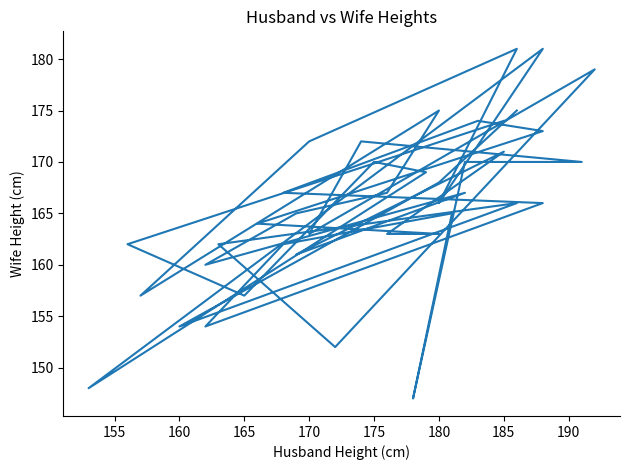

What is the difference between the maximum and minimum values?

34